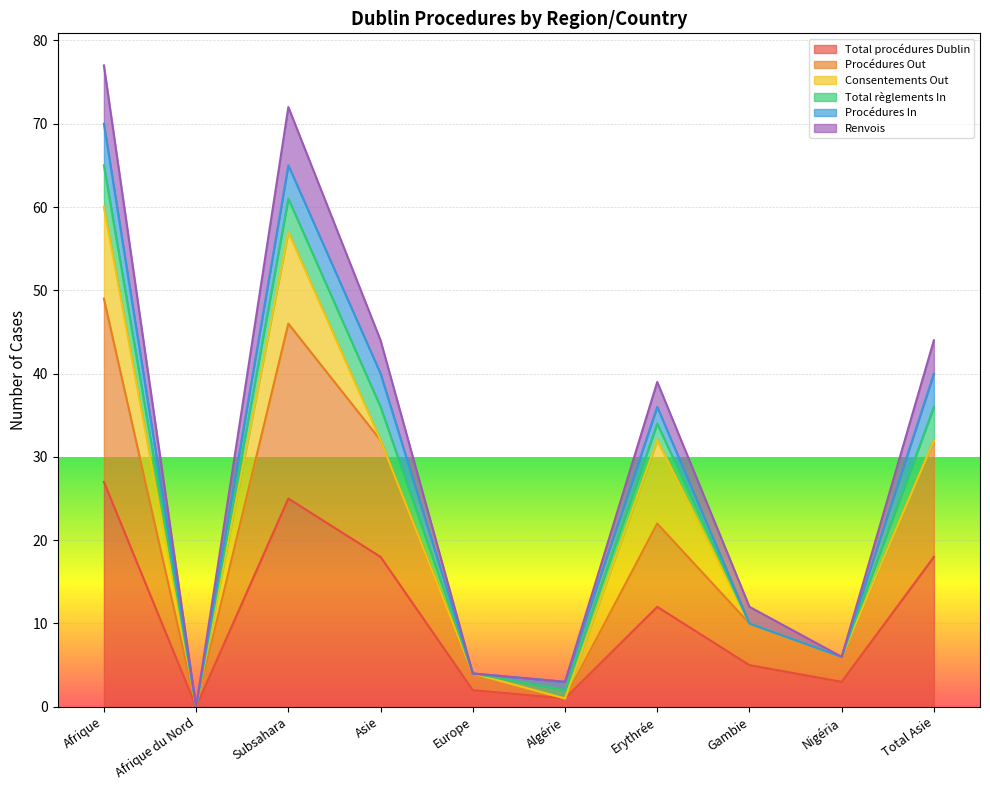

Where does the Renvois series first go above 39?

Afrique